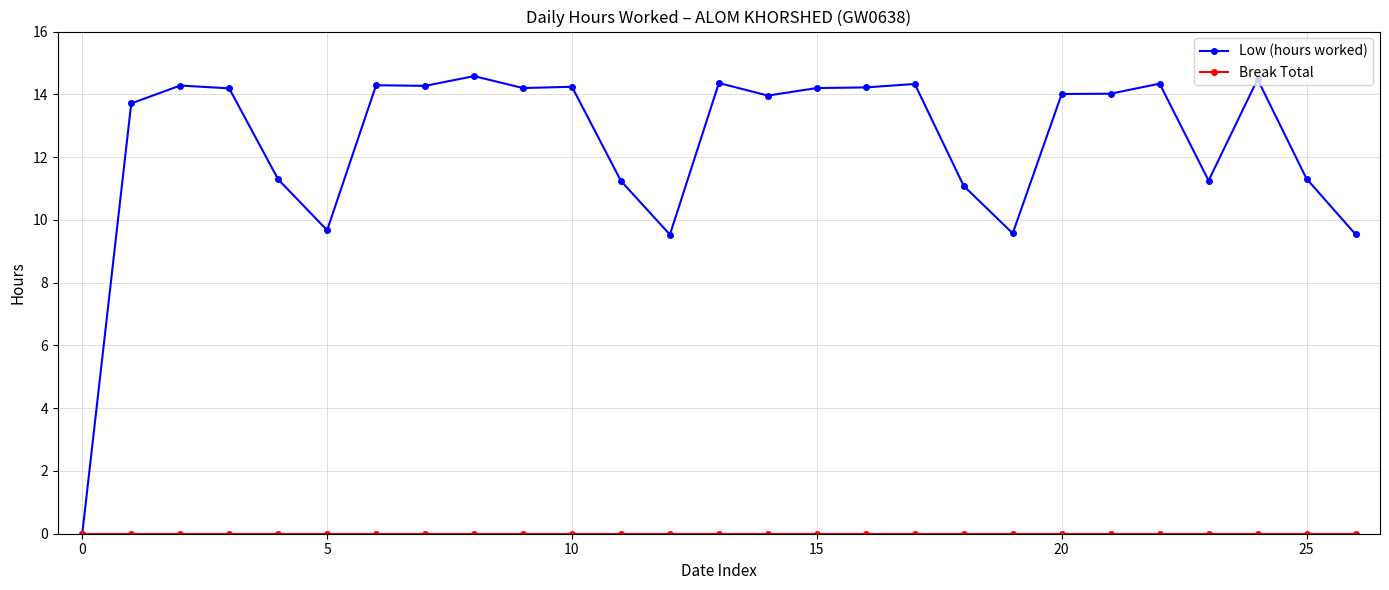

At how many categories does at least one series exceed 5?

26